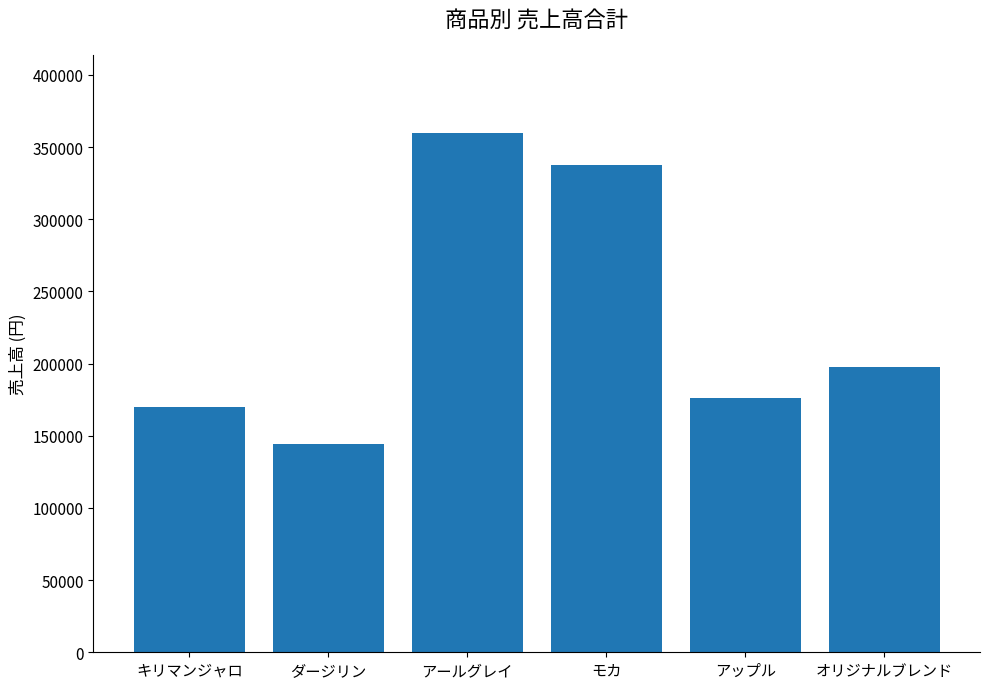

How many values are below 198000?

3